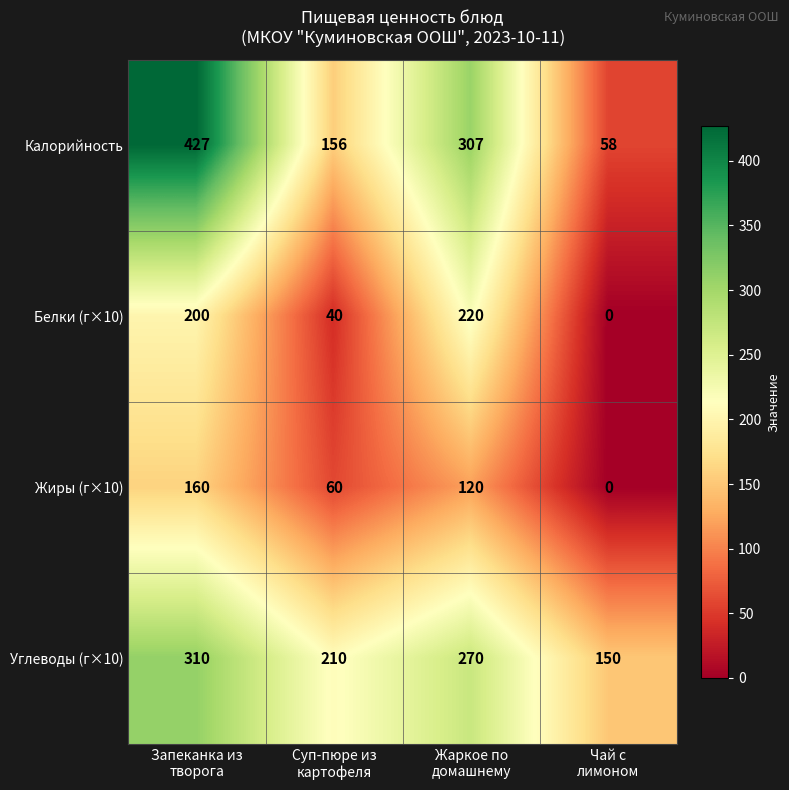

Reading left to right, list all the values displayed in this chart.

Калорийность: 427	156	307	58
Белки (г×10): 200	40	220	0
Жиры (г×10): 160	60	120	0
Углеводы (г×10): 310	210	270	150